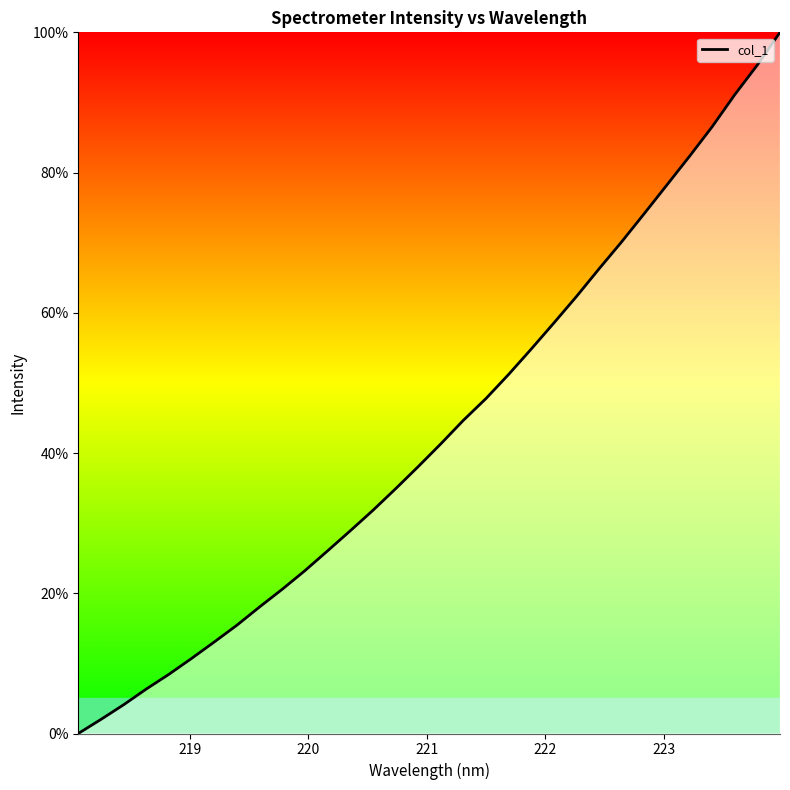

What is the average value?

43.3